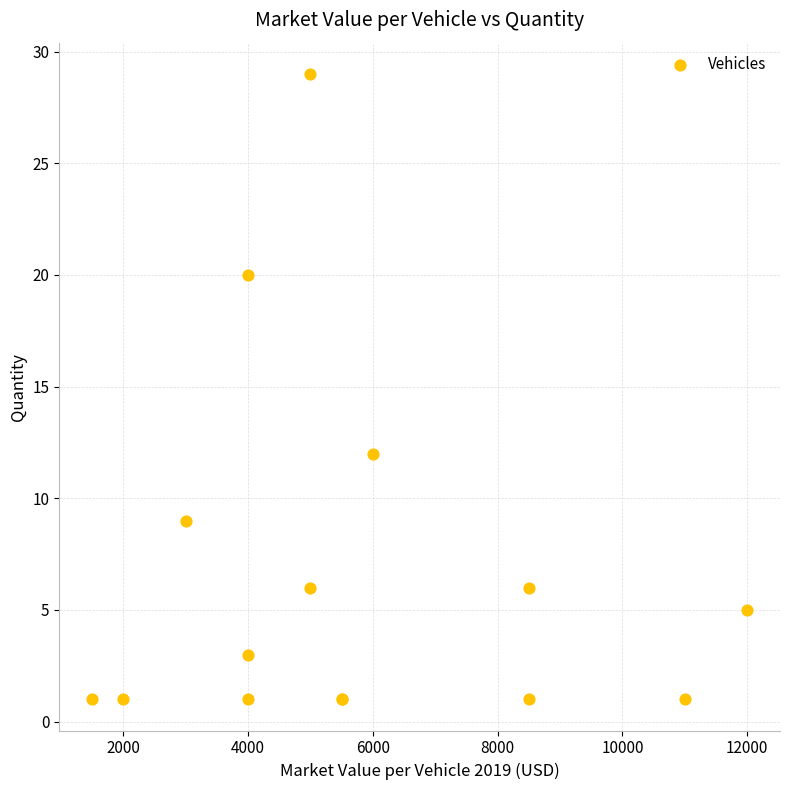

What Y value in the scatter plot is closest to 15?

12